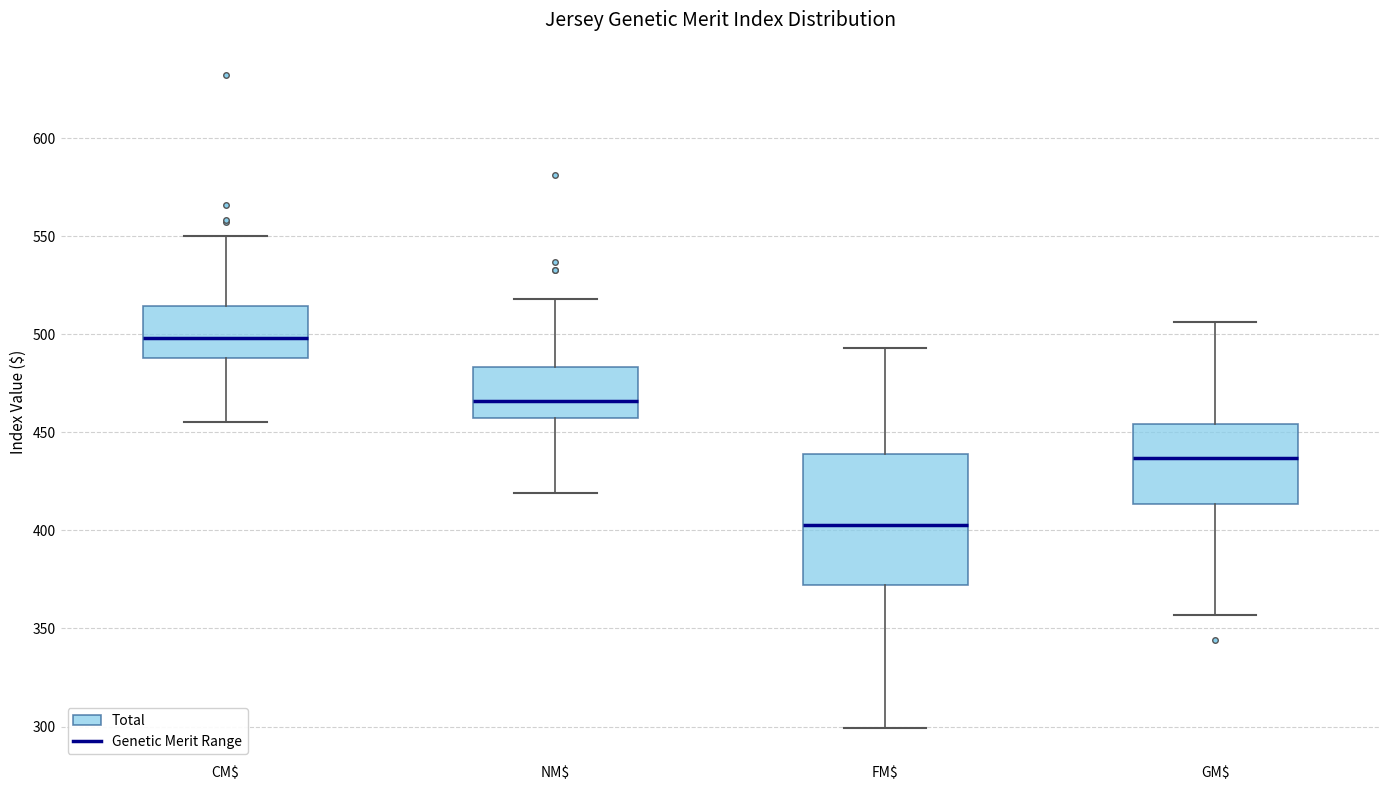

Comparing the boxes themselves (not the whiskers), which one is the tallest?

FM$